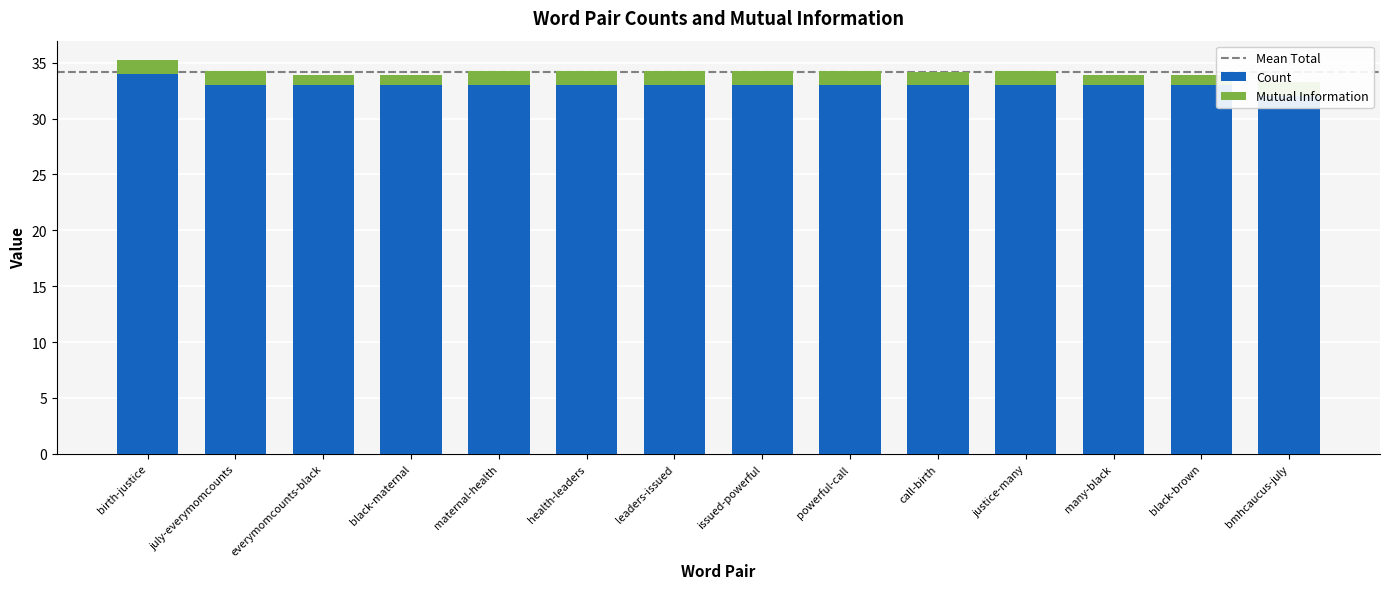

Is the value of Count at july-everymomcounts greater than the value of Mutual Information at call-birth?

Yes